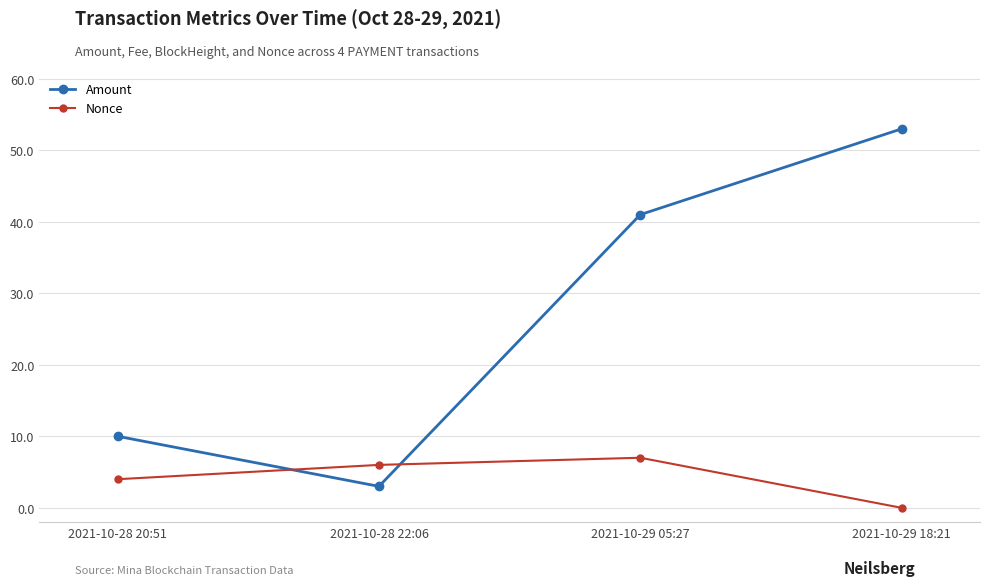

What is the label of the 1st point from the right?

2021-10-29 18:21